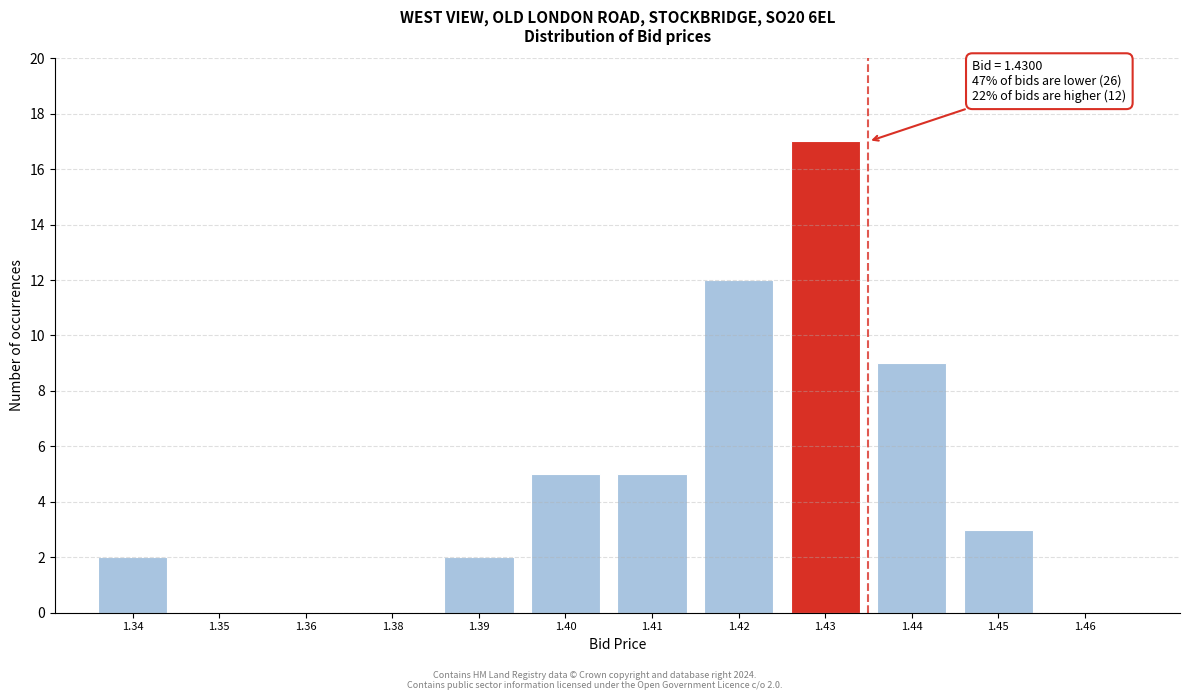

Reading left to right, what are all the values shown in this chart?

1.34=2	1.35=0	1.36=0	1.38=0	1.39=2	1.40=5	1.41=5	1.42=12	1.43=17	1.44=9	1.45=3	1.46=0